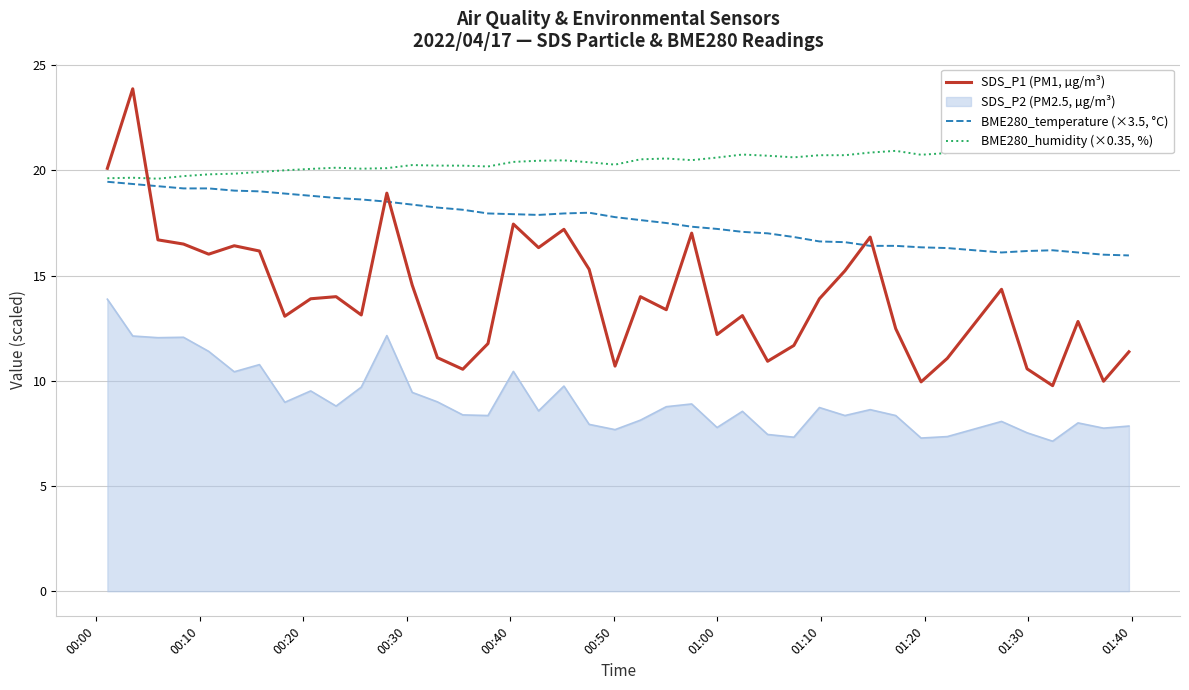

True or false: SDS_P1 (PM1, µg/m³) and BME280_temperature (×3.5, °C) intersect in this chart.

True